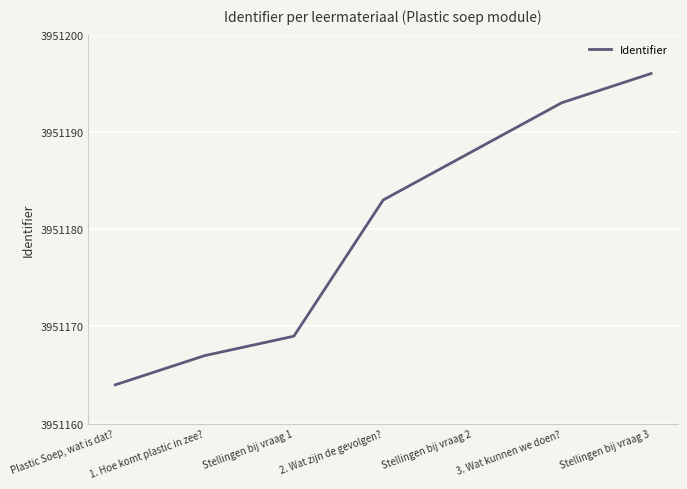

What is the minimum value shown in the chart?

3951164